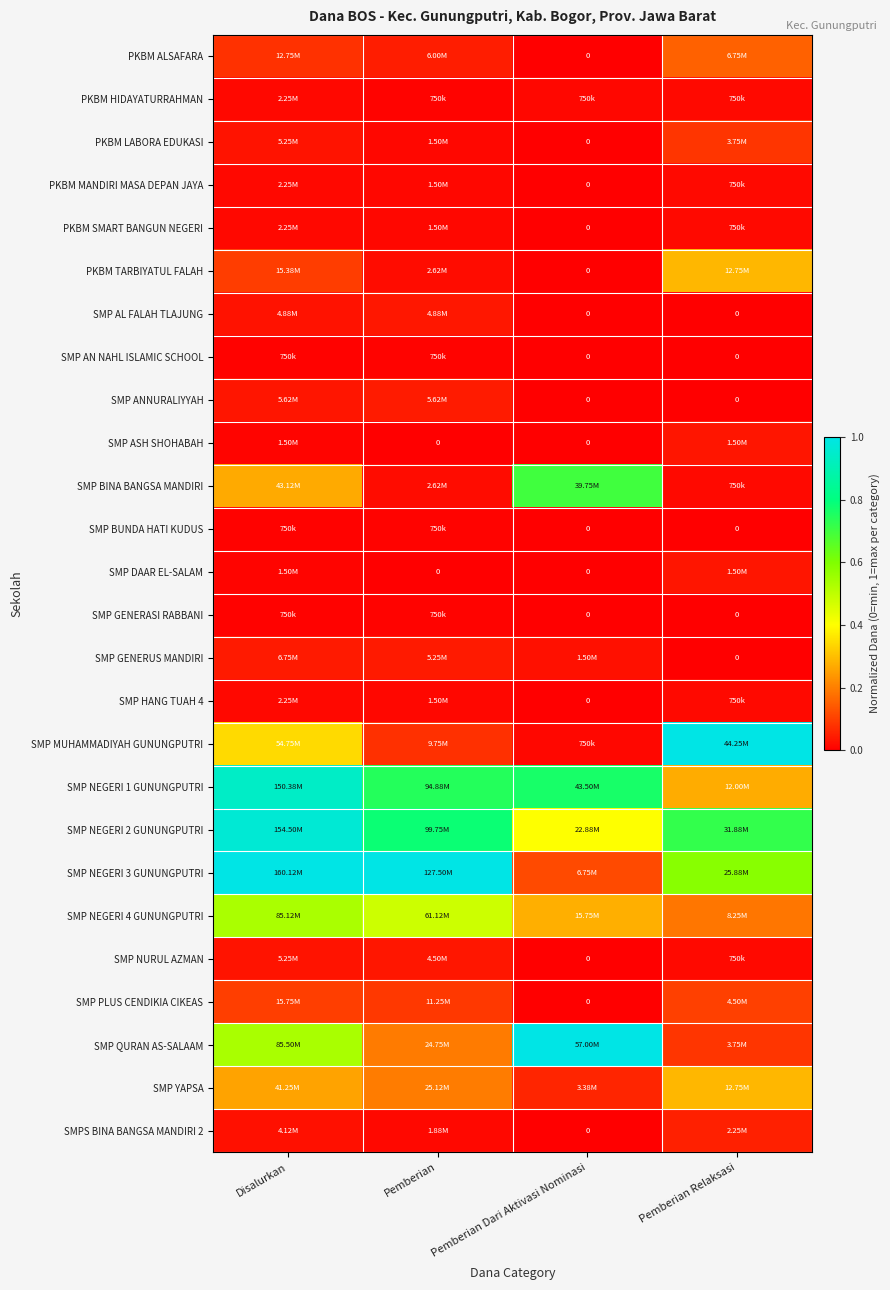

True or false: SMP DAAR EL-SALAM has a value of 0.0 at Pemberian Relaksasi.

False